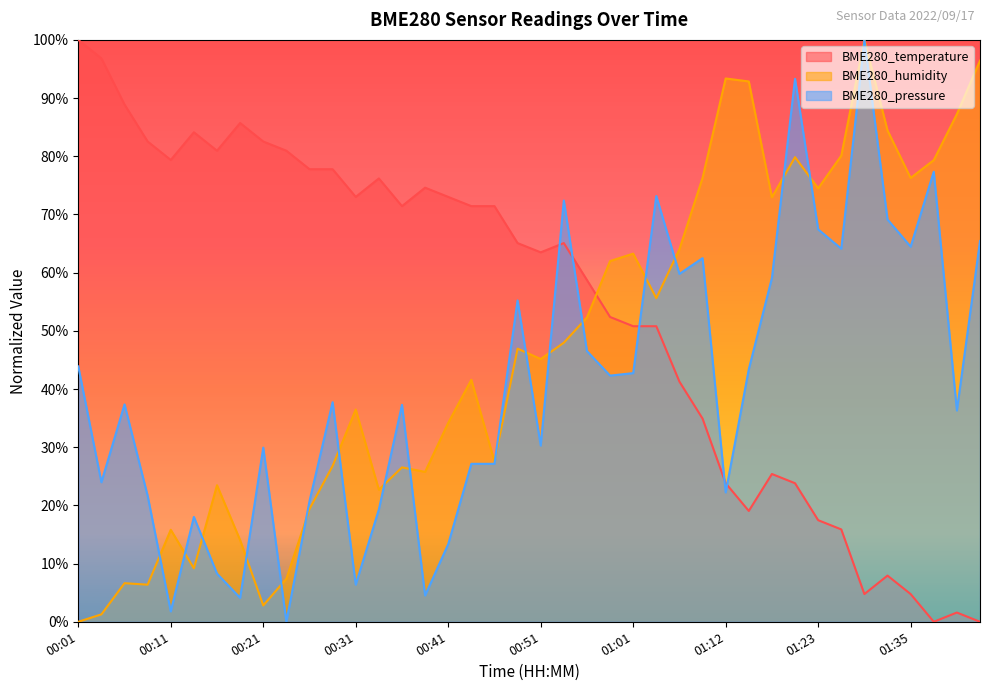

Which series has the widest spread of values?

BME280_temperature